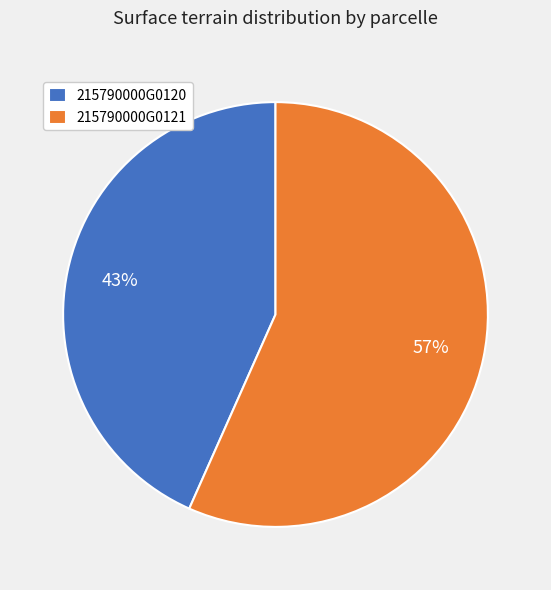

How many slices are in this pie chart?

2